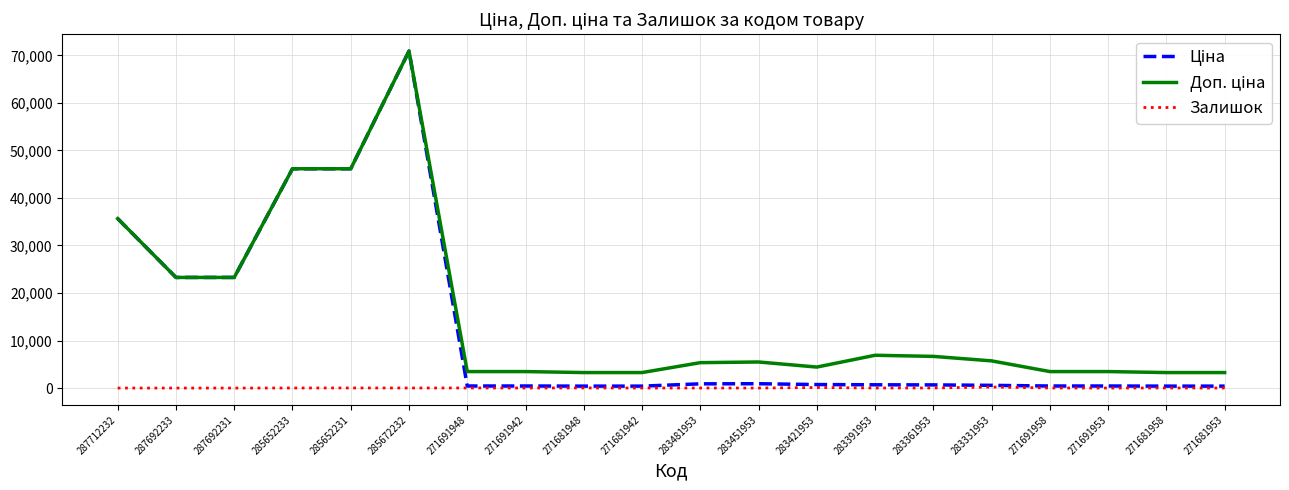

The Залишок series shows 13.0 at 283391953. True or false?

True